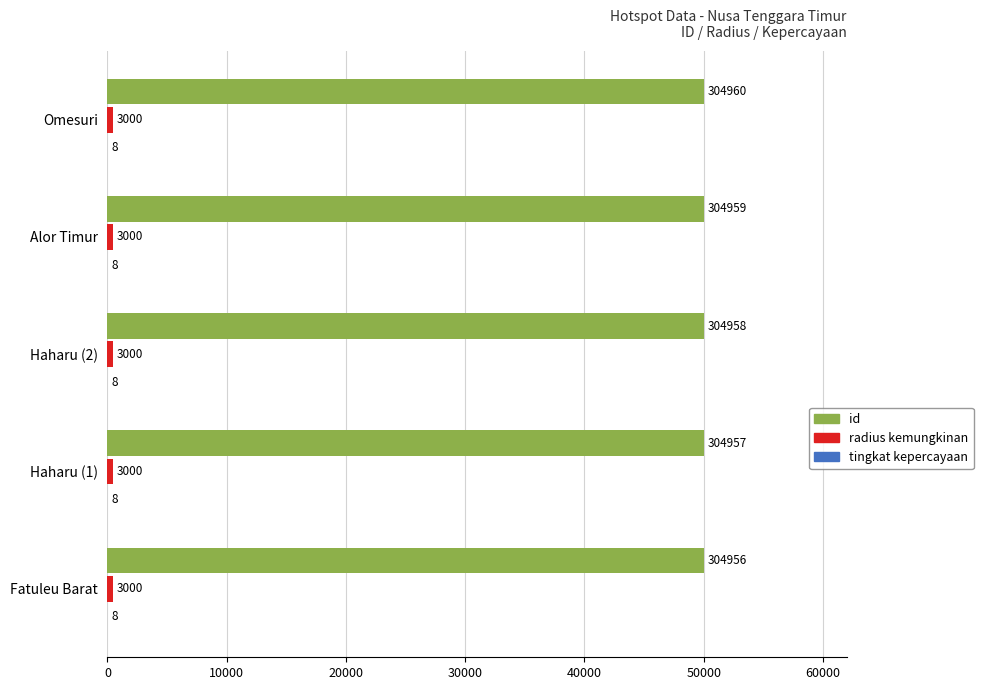

How many groups of bars are there?

5